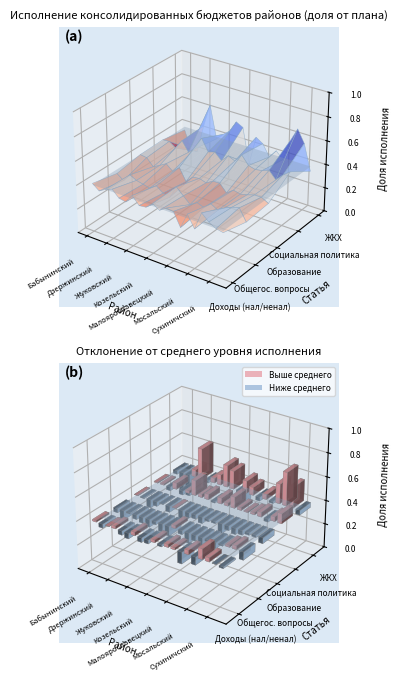

How many distinct data groups are displayed?

5